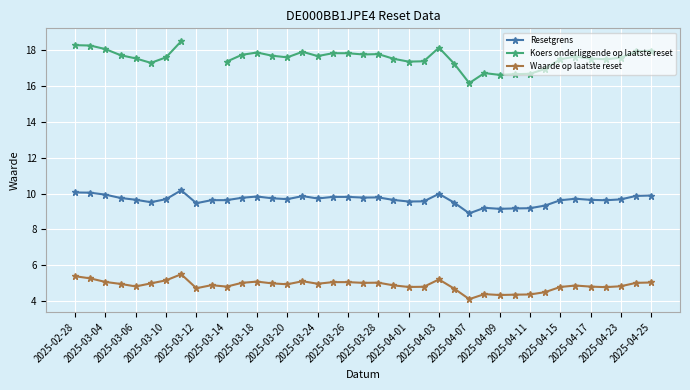

Where is Waarde op laatste reset nearest to the value 4?

2025-04-07